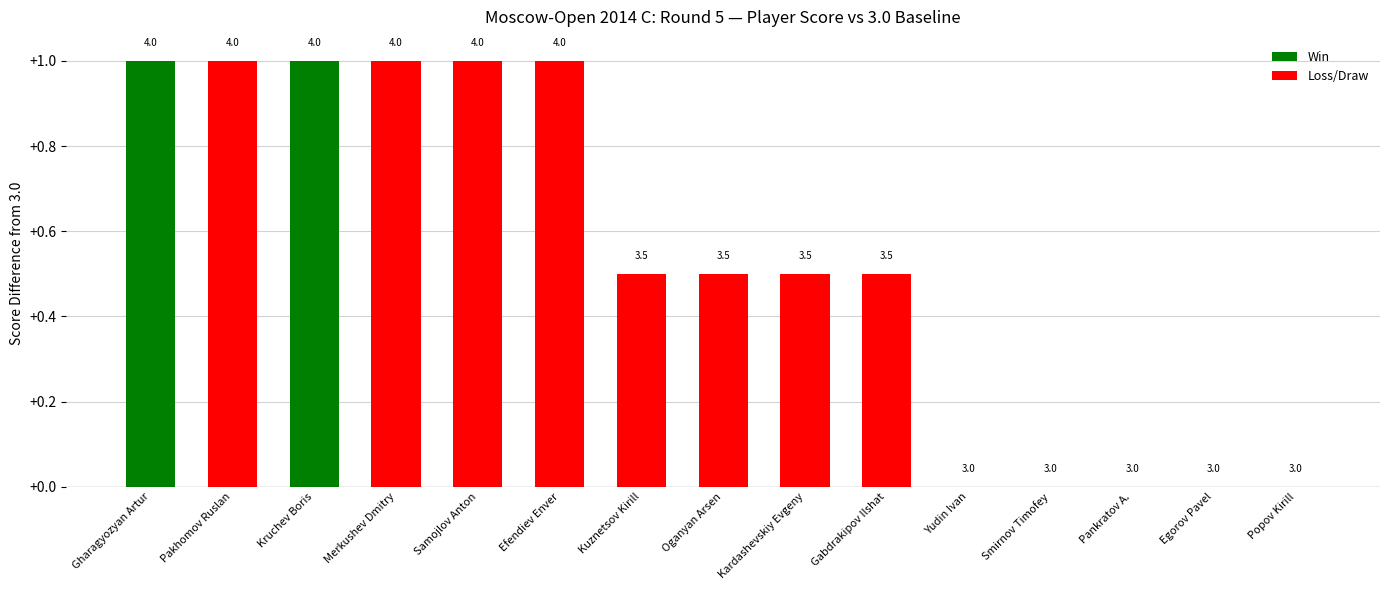

Are the bars horizontal?

No